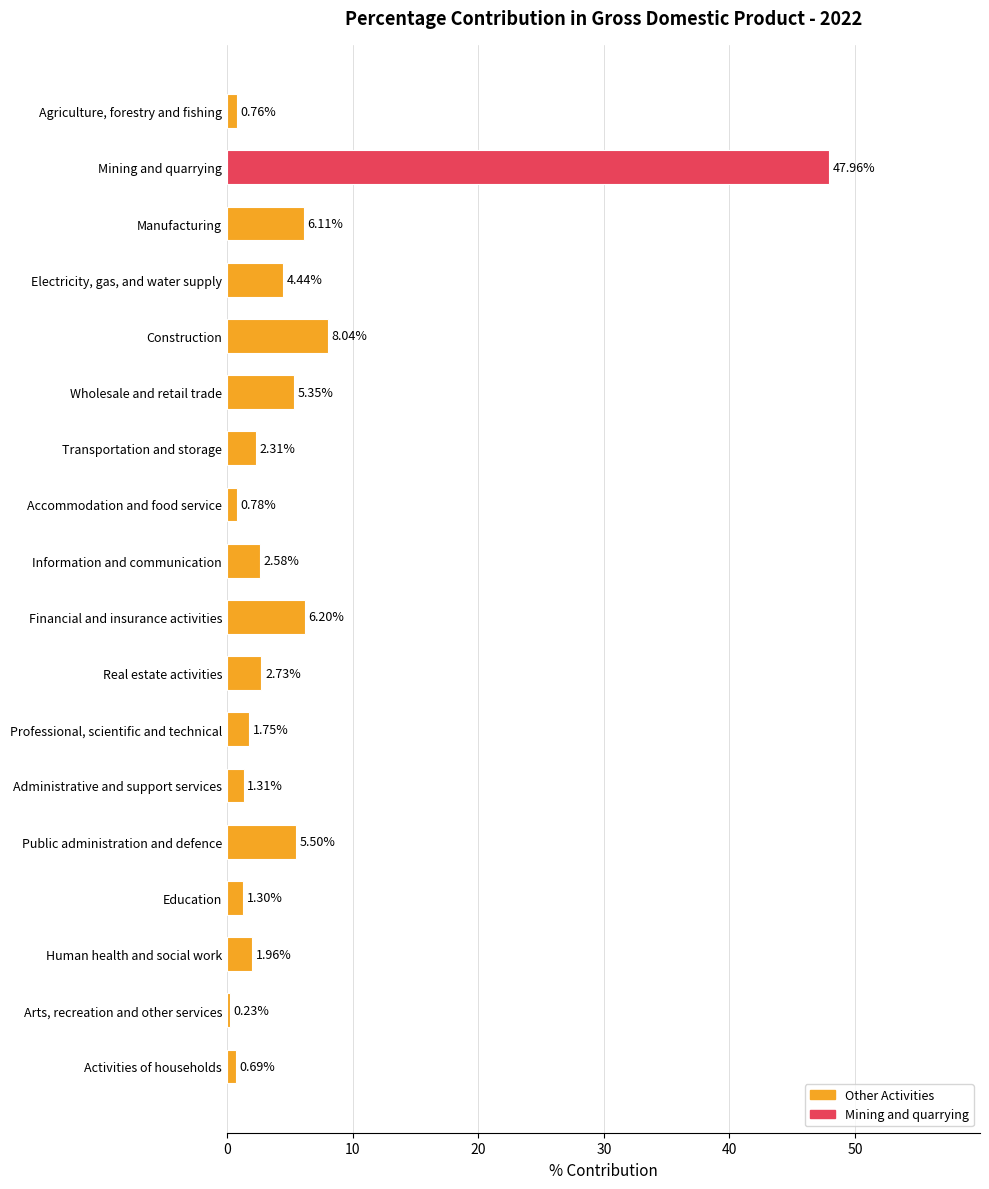

Which label corresponds to the smallest value in the chart?

Arts, recreation and other services